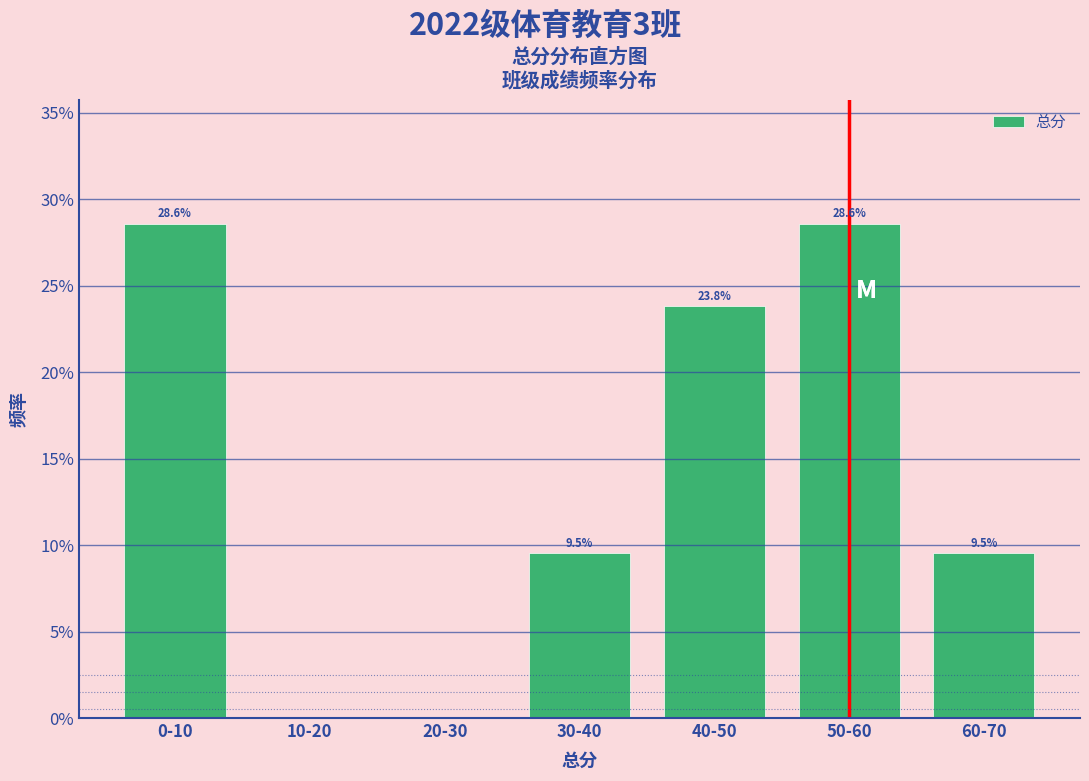

Are the bars horizontal?

No